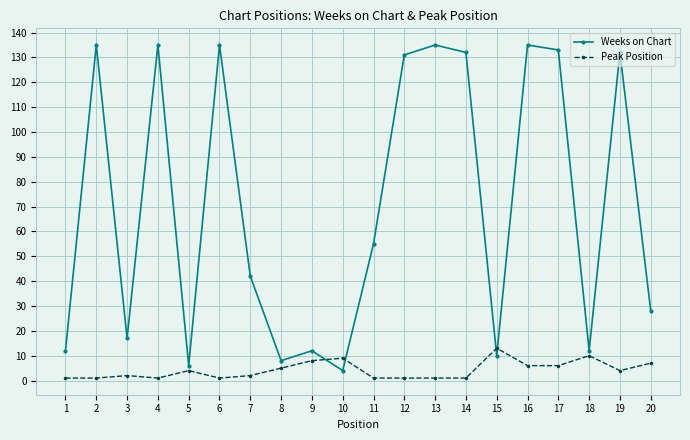

Which series ends up on top after the final intersection of Weeks on Chart and Peak Position?

Weeks on Chart